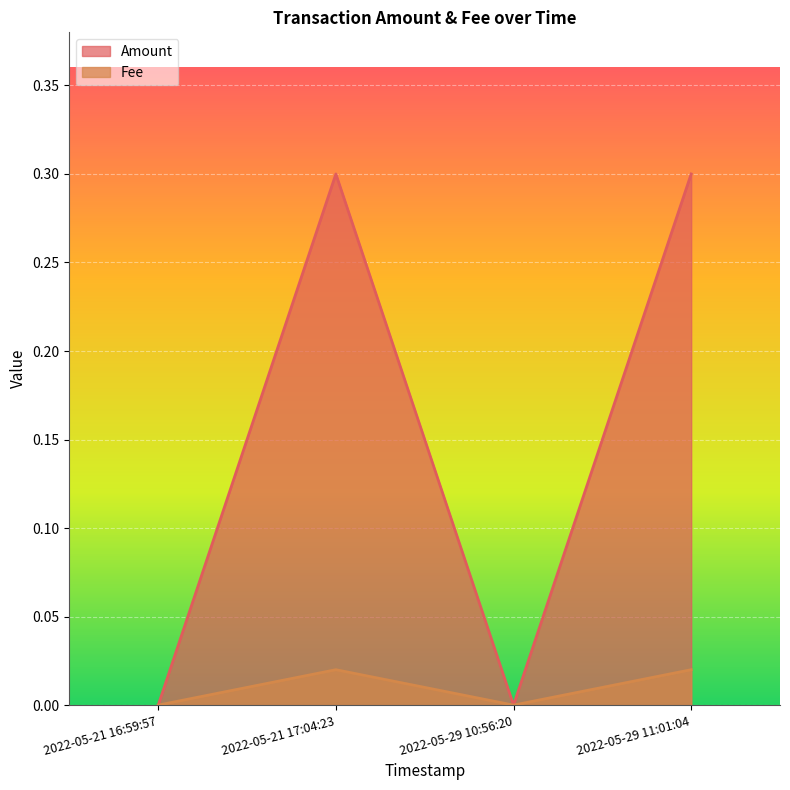

Reading left to right, list all the values displayed in this chart.

Amount: 2022-05-21 16:59:57=0.0	2022-05-21 17:04:23=0.3	2022-05-29 10:56:20=0.0	2022-05-29 11:01:04=0.3
Fee: 2022-05-21 16:59:57=0.0	2022-05-21 17:04:23=0.0	2022-05-29 10:56:20=0.0	2022-05-29 11:01:04=0.0